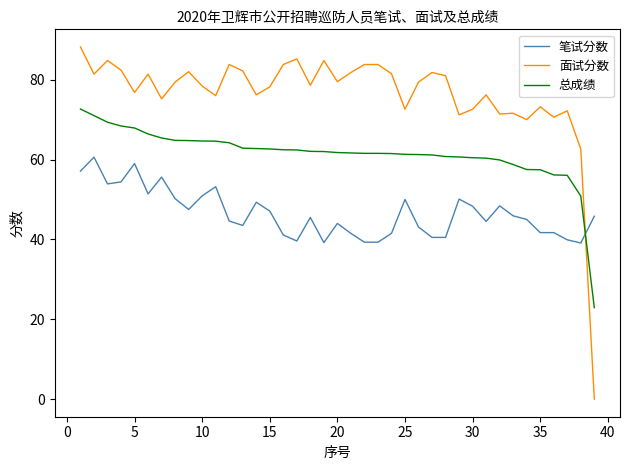

What is the difference between the maximum and minimum values in the 面试分数 series?

88.2